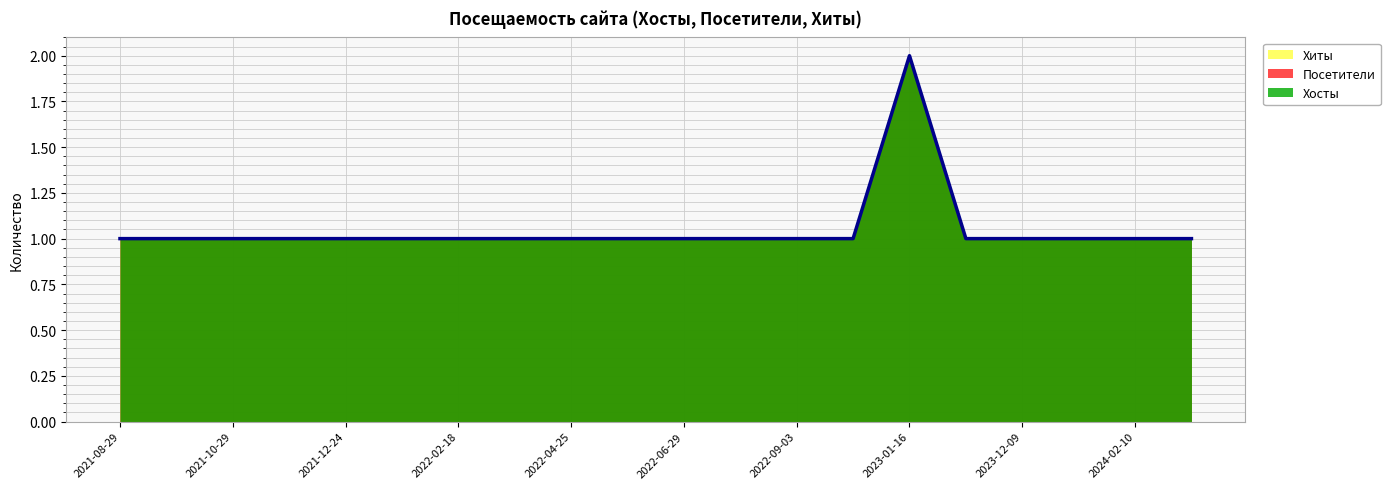

At how many categories does at least one series exceed 1?

1